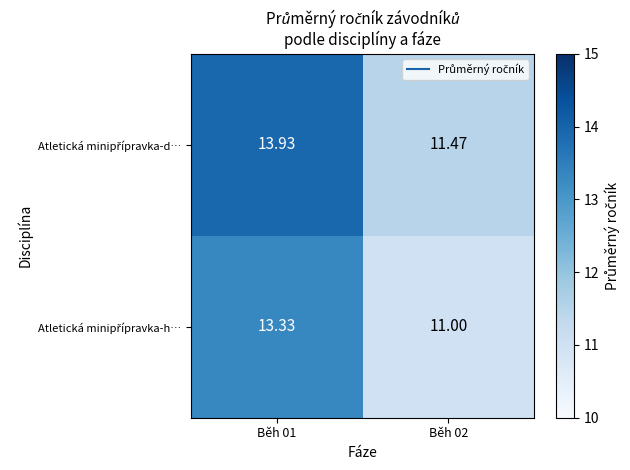

Between Běh 01 and Běh 02, which series saw the biggest shift?

Atletická minipřípravka-d…